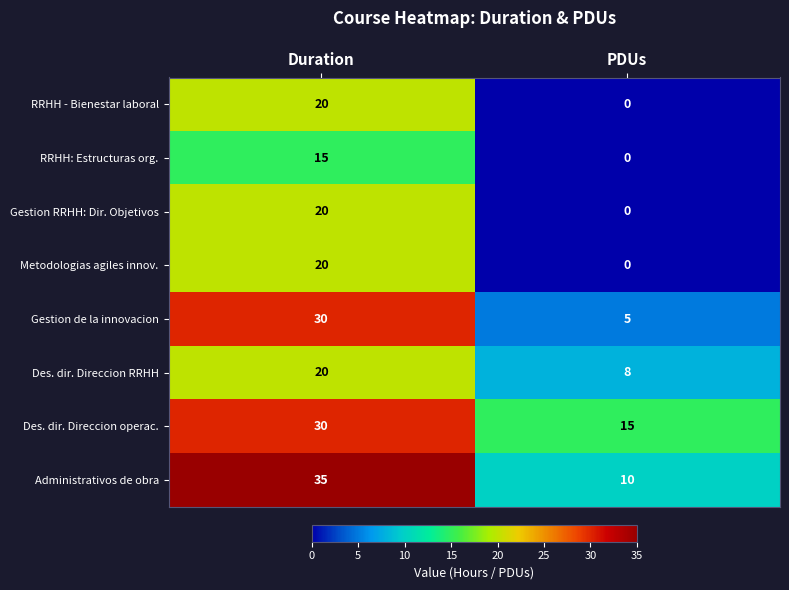

What is the difference between the Des. dir. Direccion operac. values at Duration and PDUs?

15